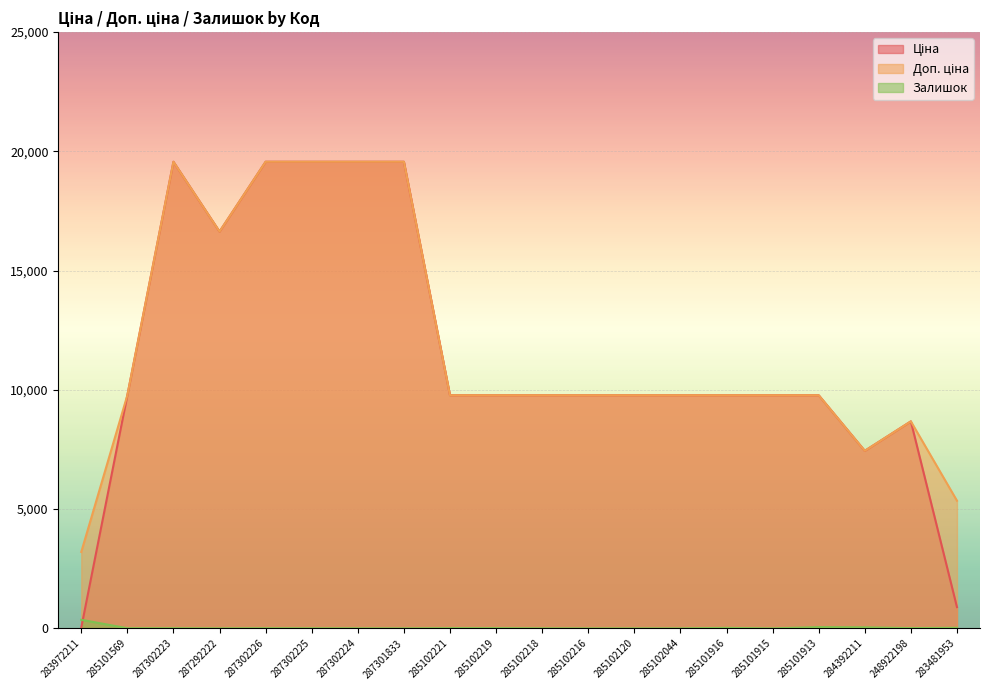

At which label does Ціна reach its minimum?

283972211